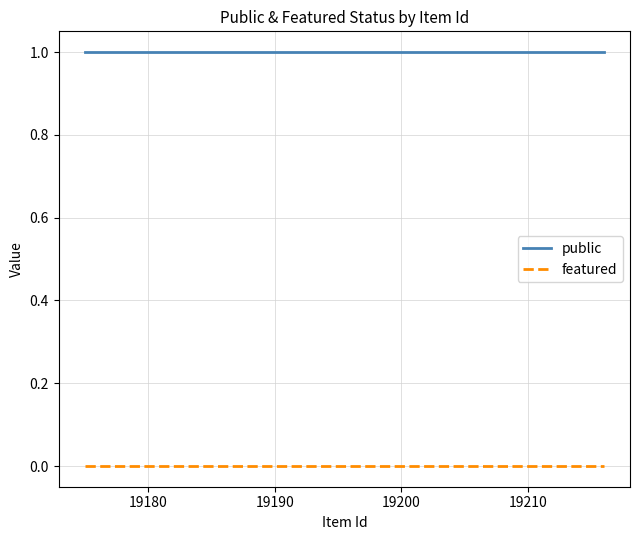

True or false: featured and public intersect in this chart.

False